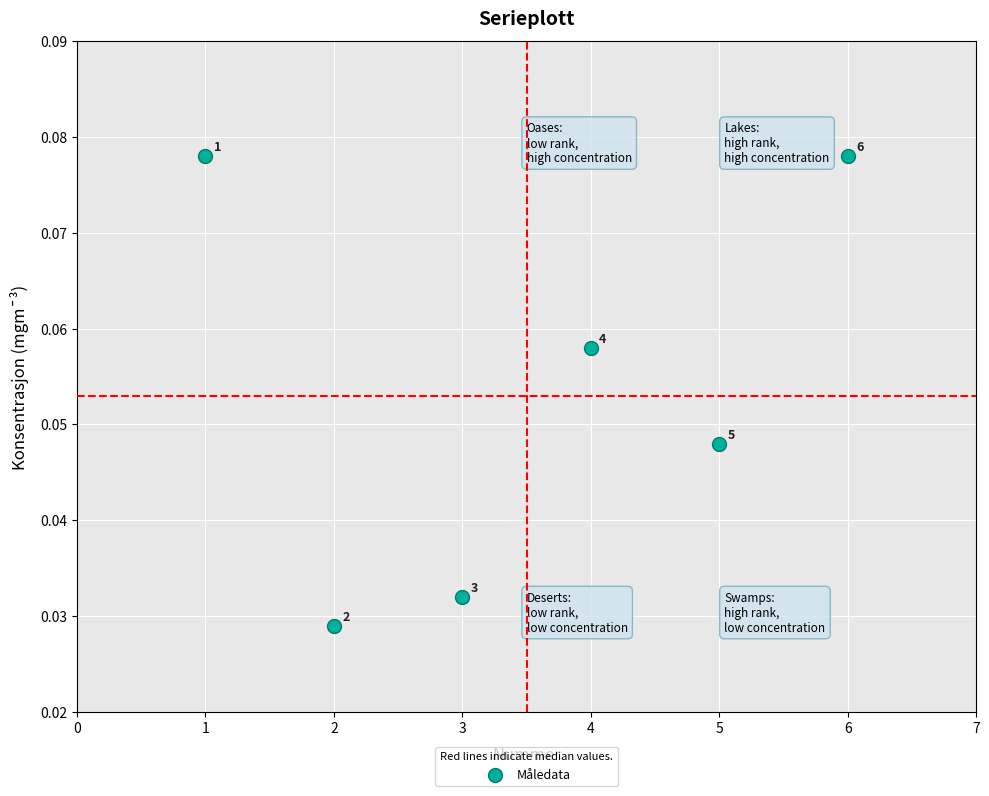

What is the range of X values (max minus min)?

5.0